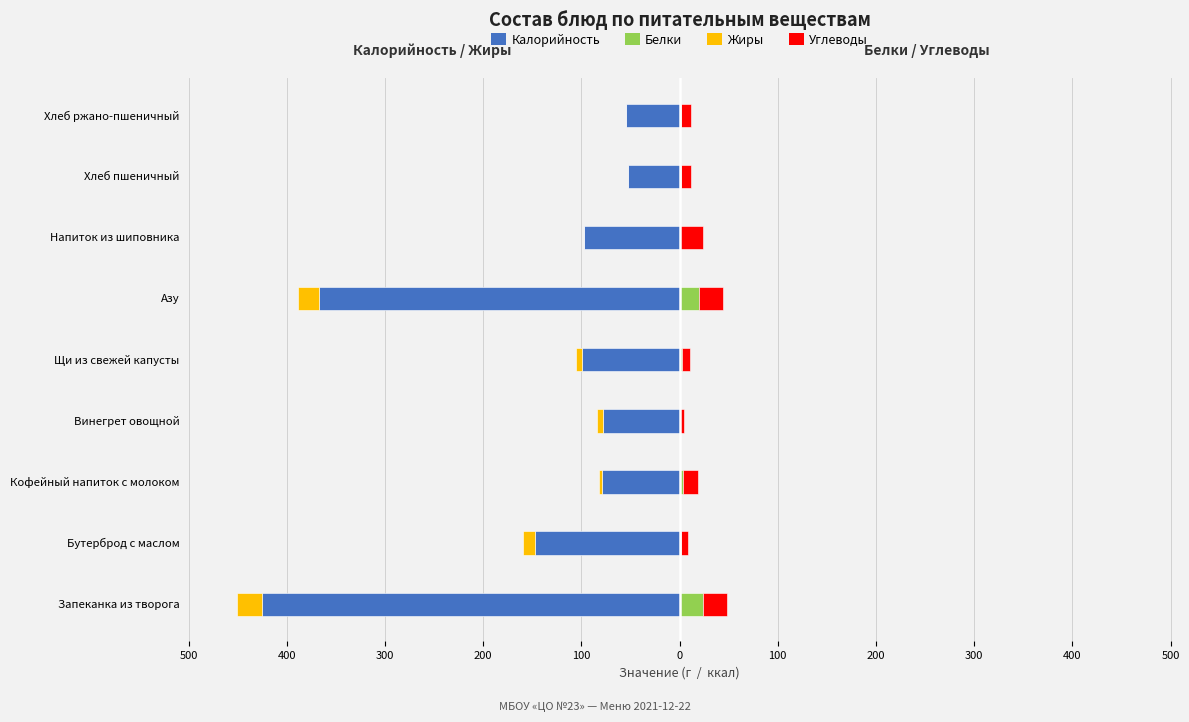

Count the number of categories in the chart.

9